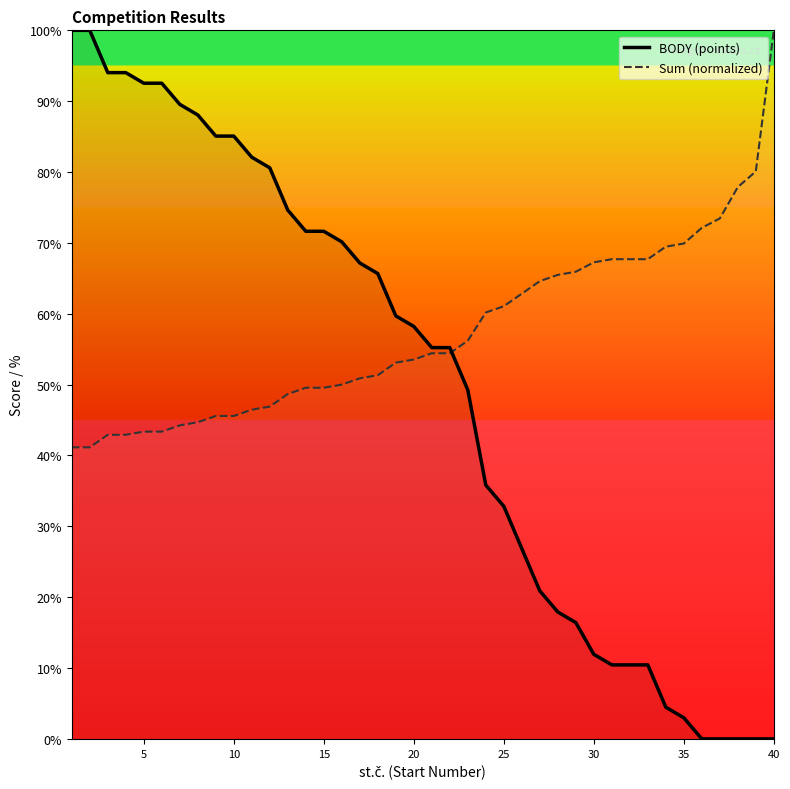

What is the sum of all Sum (normalized) values?

2293.4